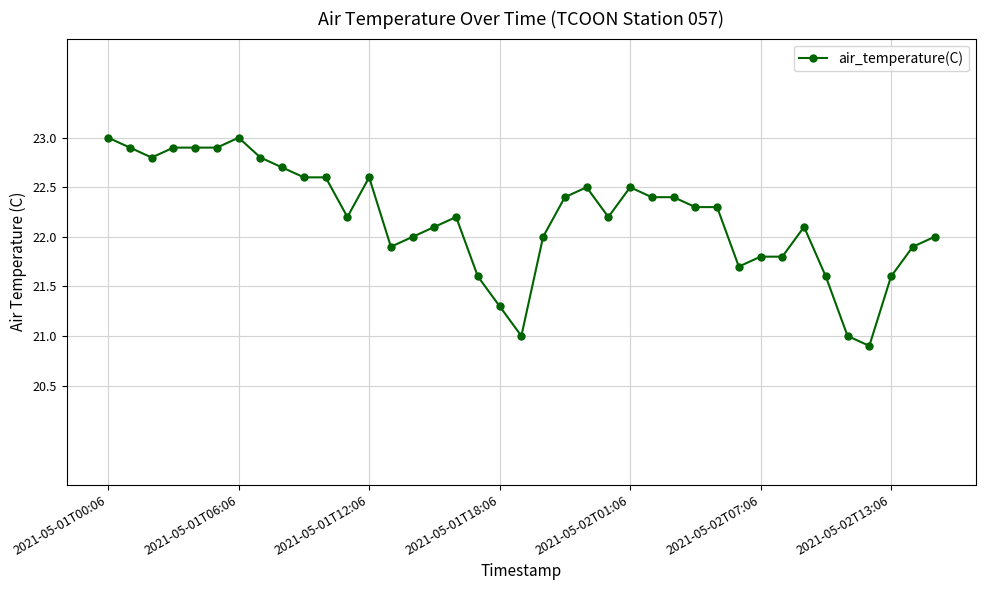

What is the maximum value shown in the chart?

23.0